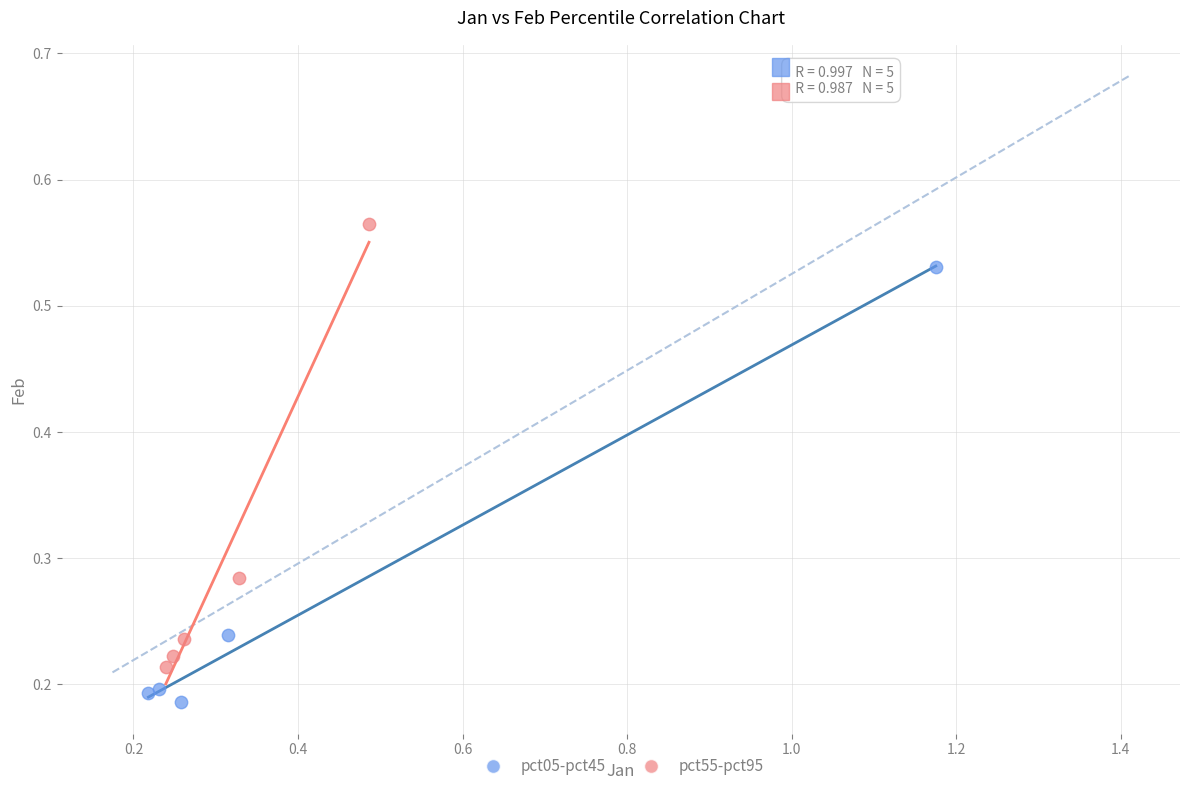

Which series has the widest spread of Y values?

pct55-pct95